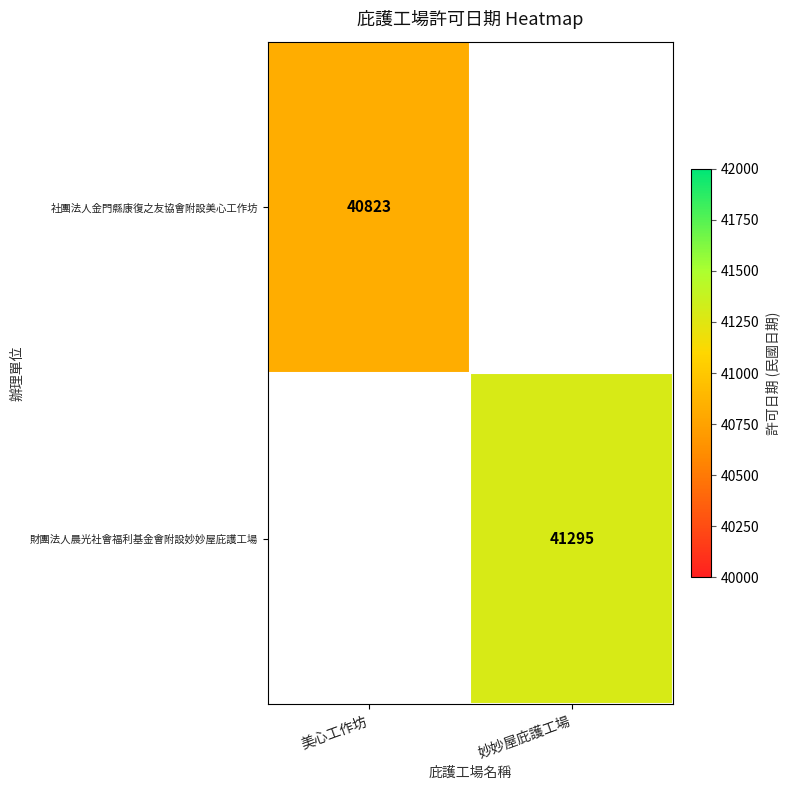

Is it true that 財團法人晨光社會福利基金會附設妙妙屋庇護工場 equals 56234 at 妙妙屋庇護工場?

False